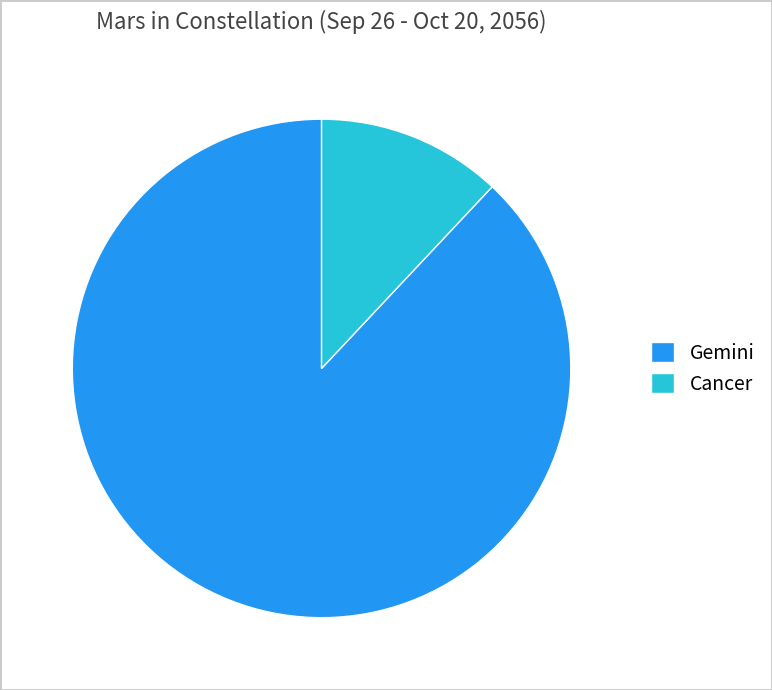

What is the ratio of the value at Gemini to the value at Cancer?

7.3